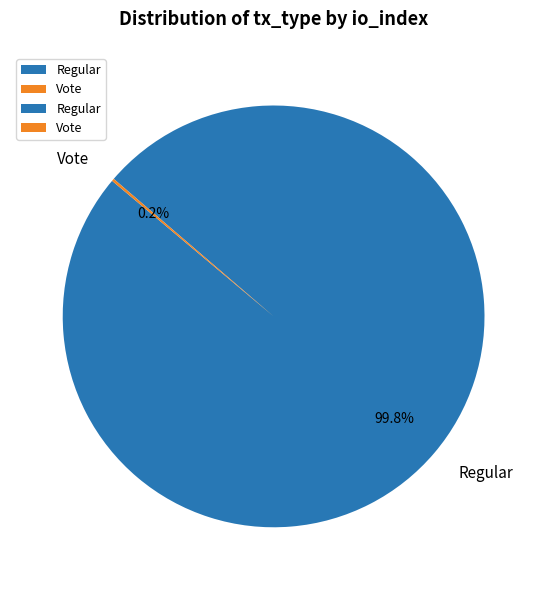

Which category has the biggest portion of the pie?

Regular